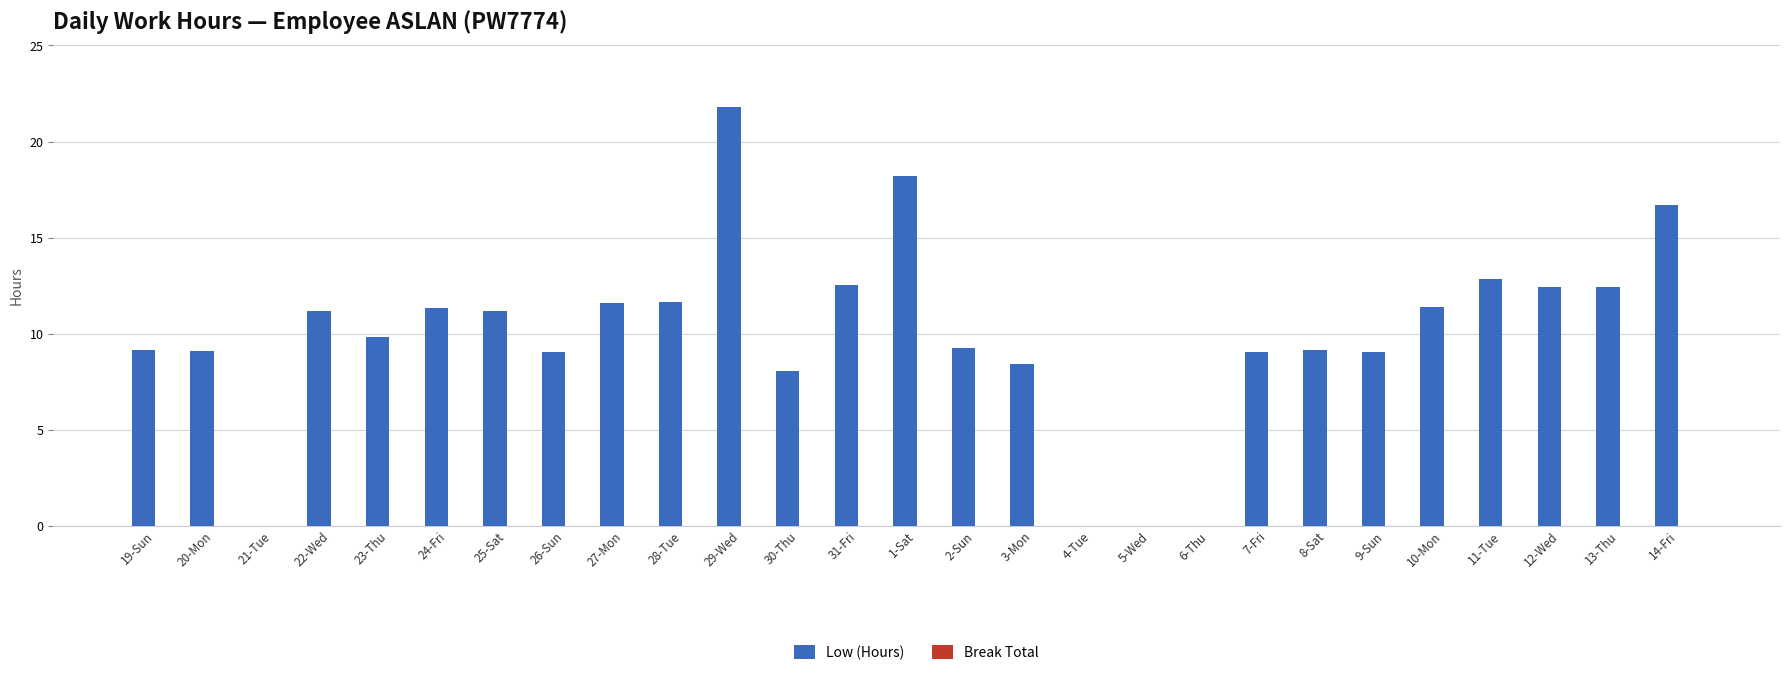

Read the value at 31-Fri.

12.5